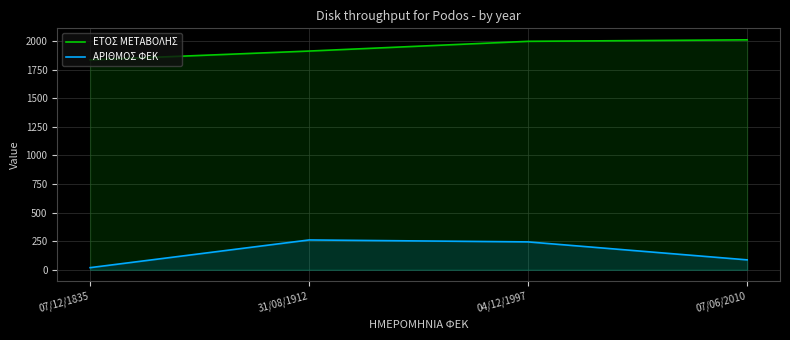

Reading left to right, list all the values displayed in this chart.

ΕΤΟΣ ΜΕΤΑΒΟΛΗΣ: 1835	1912	1997	2010
ΑΡΙΘΜΟΣ ΦΕΚ: 19	261	244	87